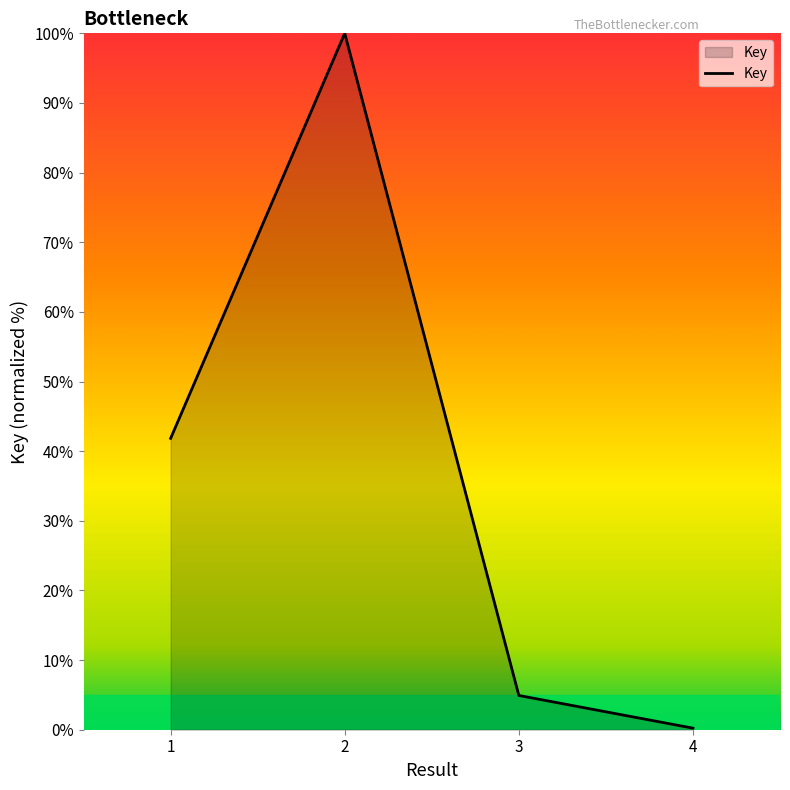

Which category has the lowest value across all series?

4